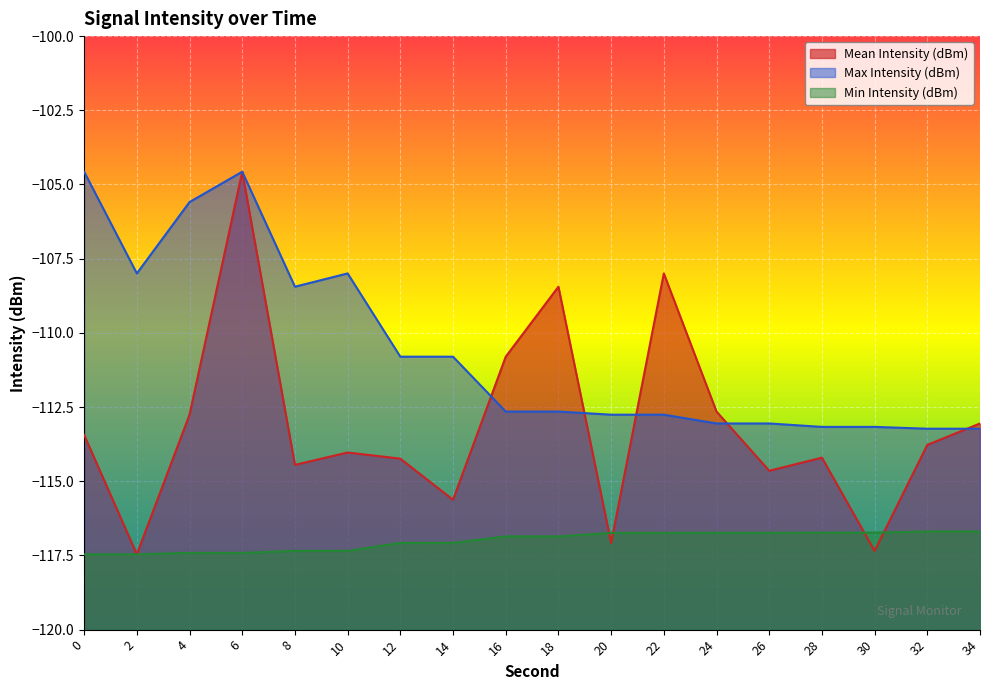

At which label does Mean Intensity (dBm) first exceed -113?

4